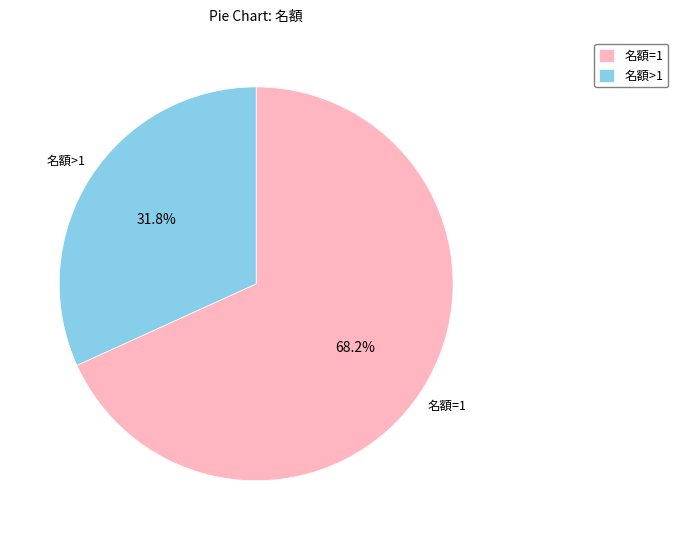

Which slice is the smallest?

名額>1